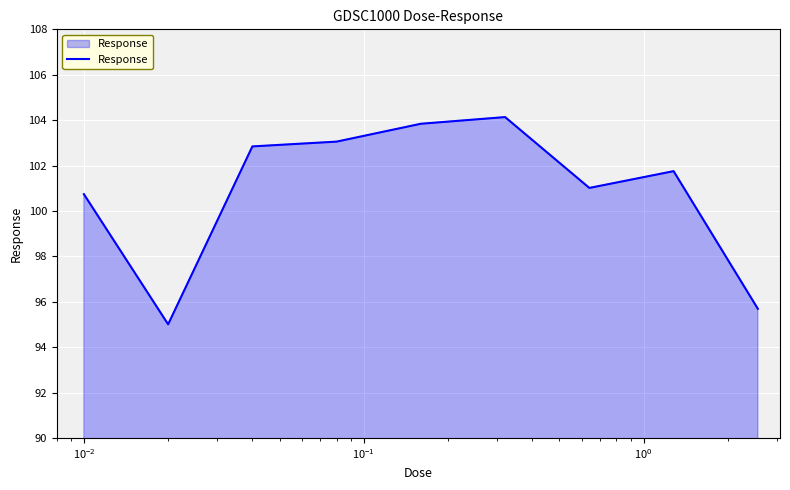

What is the greatest value displayed?

104.1